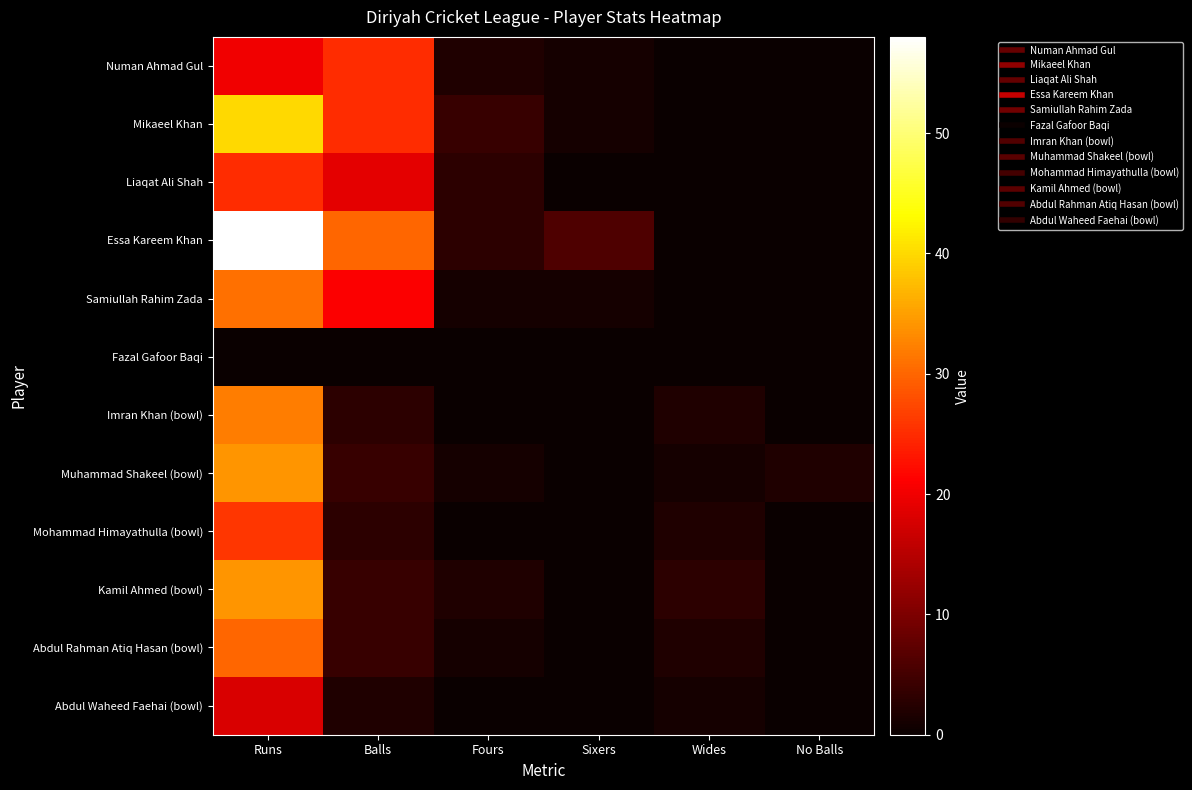

What is the difference between the highest and lowest values at Wides?

3